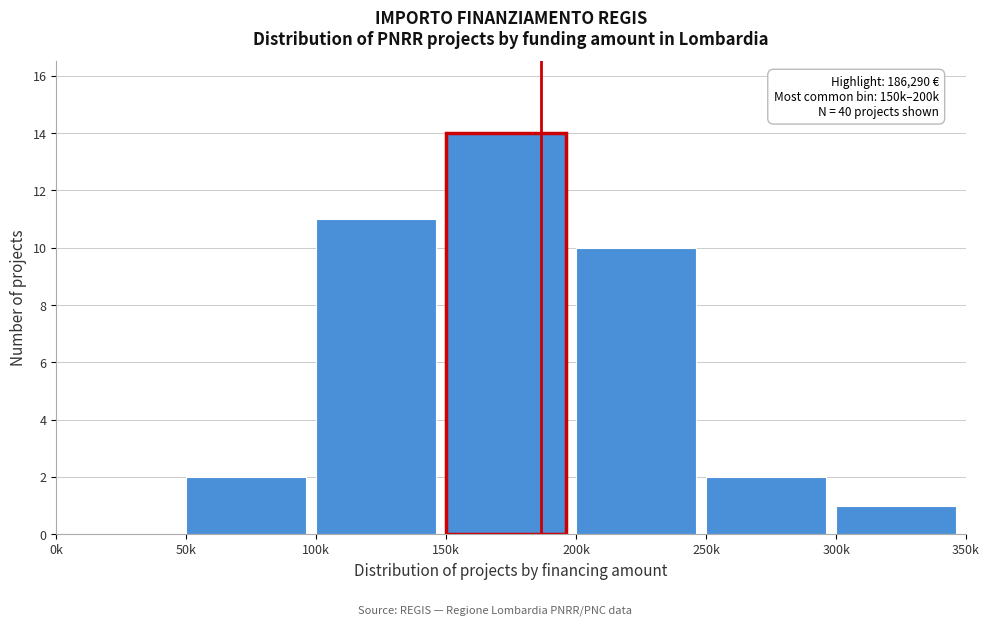

Reading right to left, transcribe all the data shown in this chart.

300k=1	250k=2	200k=10	150k=14	100k=11	50k=2	0k=0